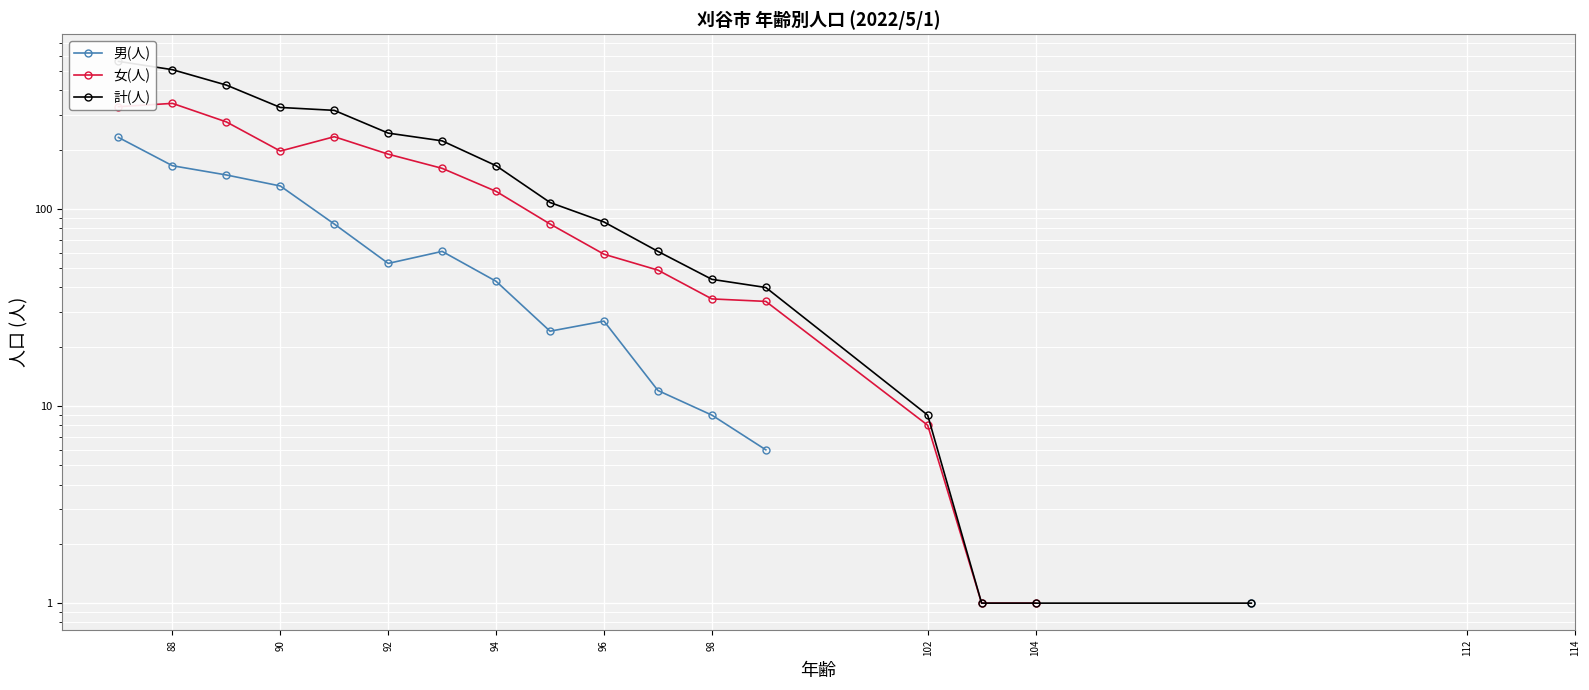

Is it true that 計(人) equals 8.9 at 92?

False